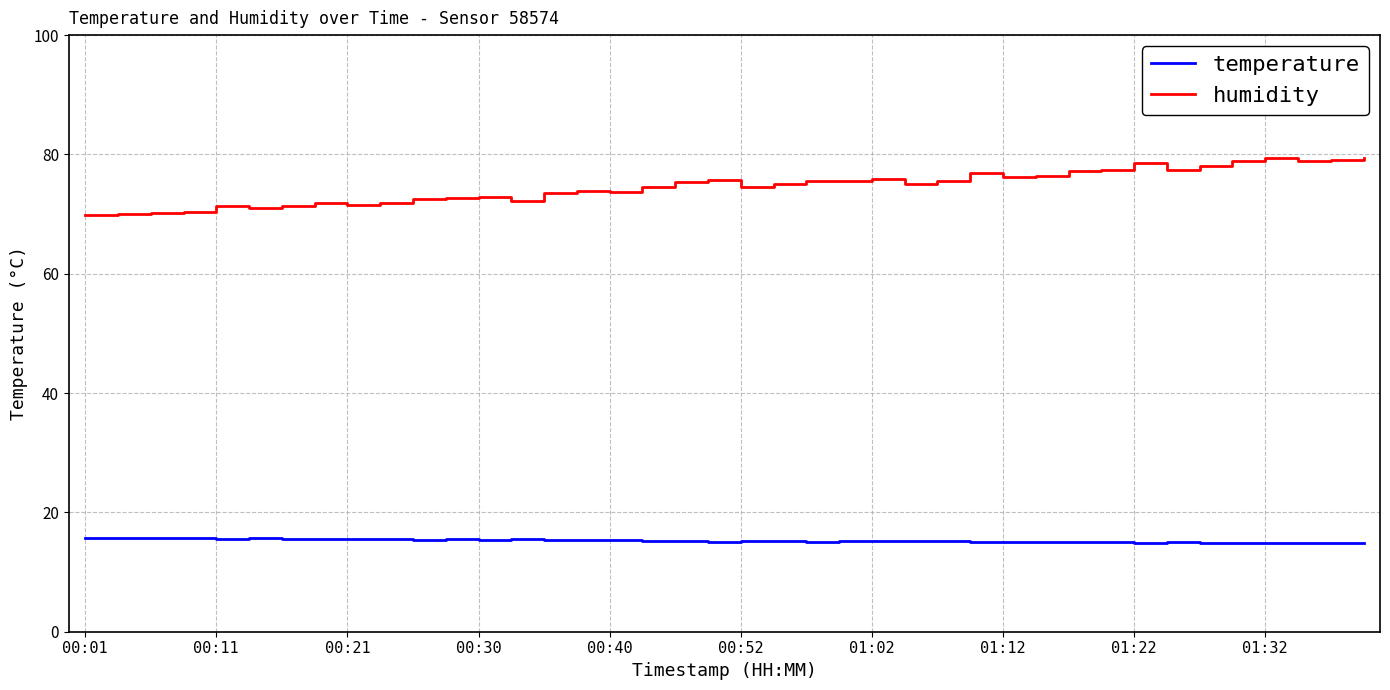

True or false: temperature and humidity cross at least once.

False